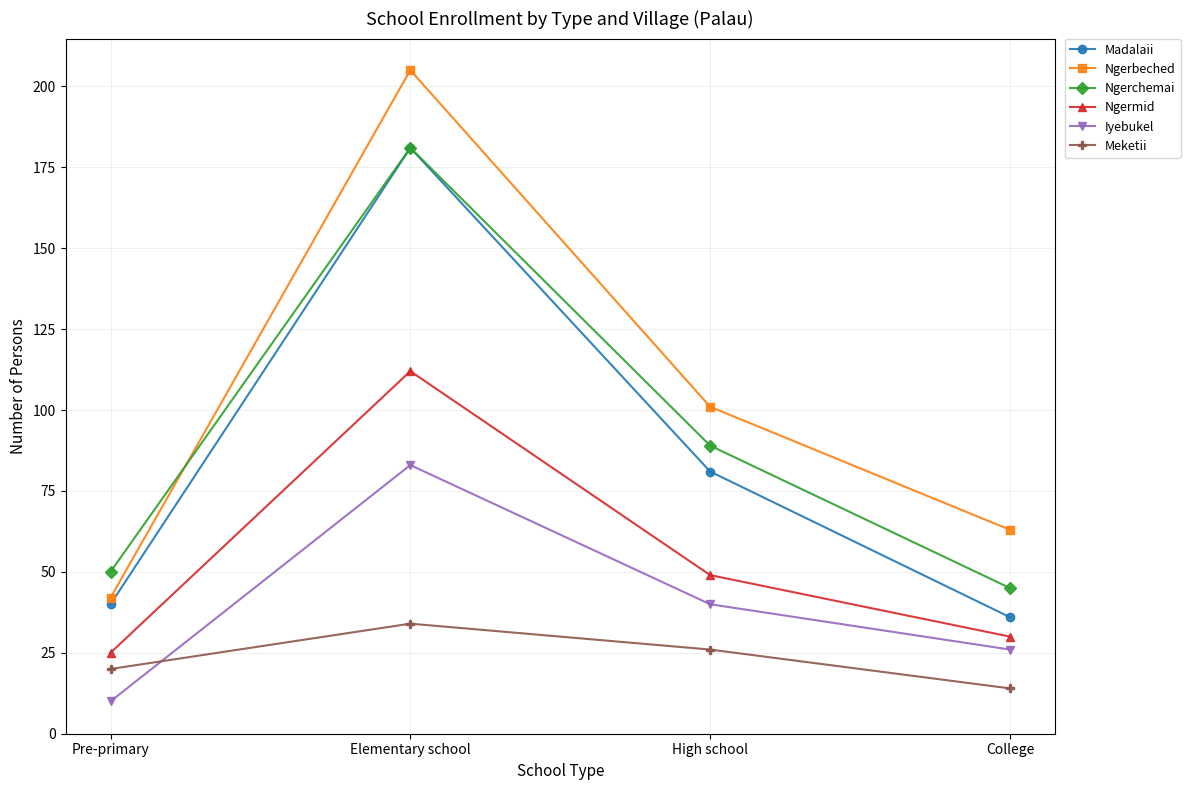

Reading left to right, transcribe all the data shown in this chart.

Madalaii: 40	181	81	36
Ngerbeched: 42	205	101	63
Ngerchemai: 50	181	89	45
Ngermid: 25	112	49	30
Iyebukel: 10	83	40	26
Meketii: 20	34	26	14